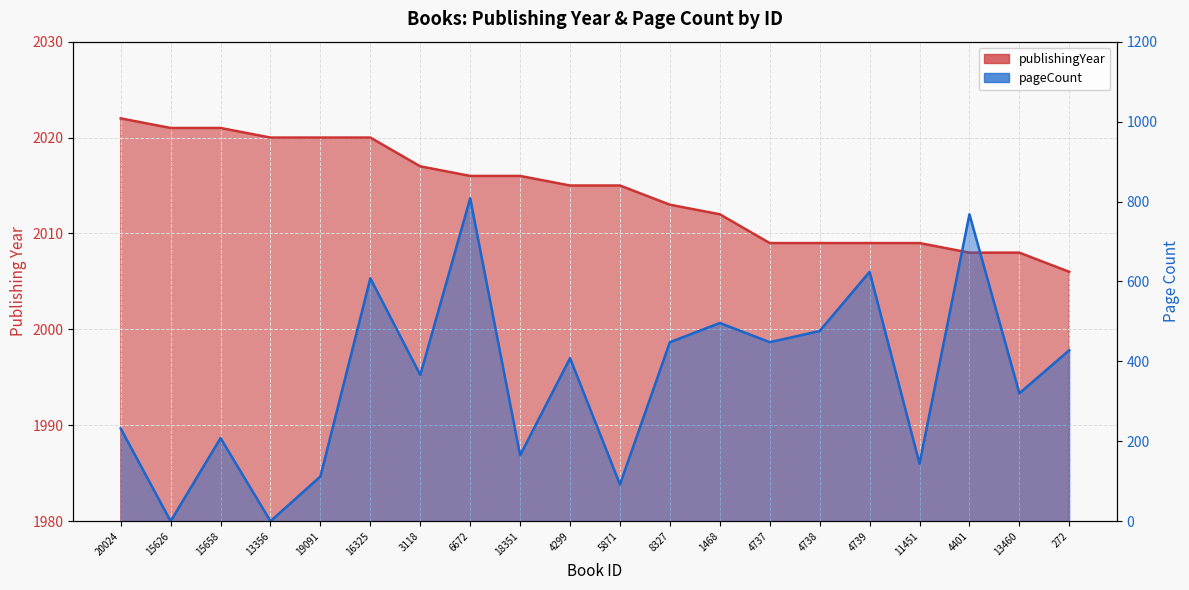

What is the spread (max minus min) of values at 5871?

1923